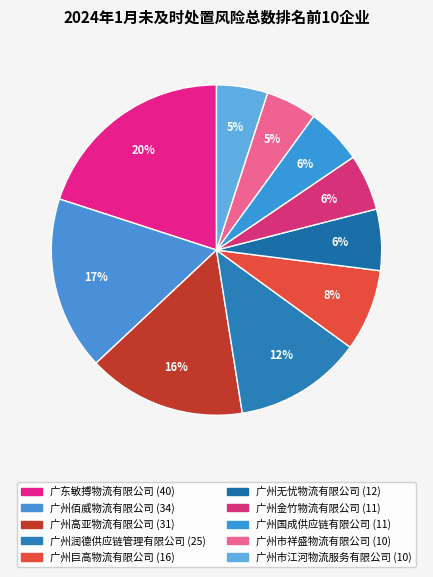

To the nearest percent, what percentage of the pie is 广州金竹物流有限公司?

6%